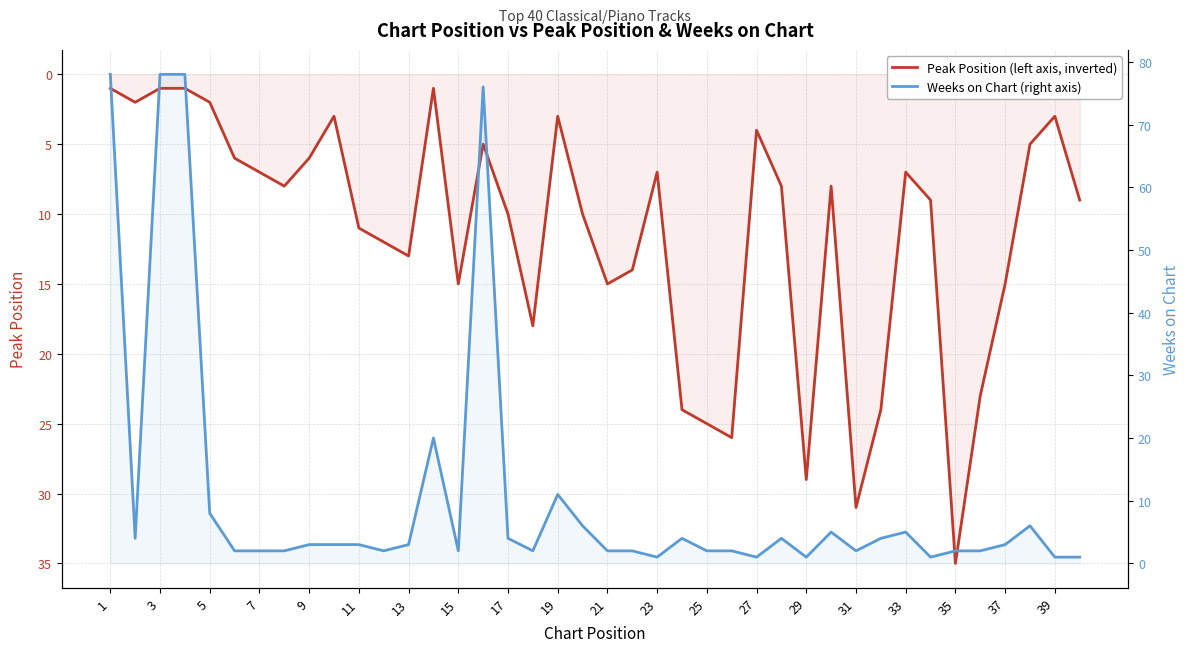

True or false: Weeks on Chart has a value of 6 at 27.

False